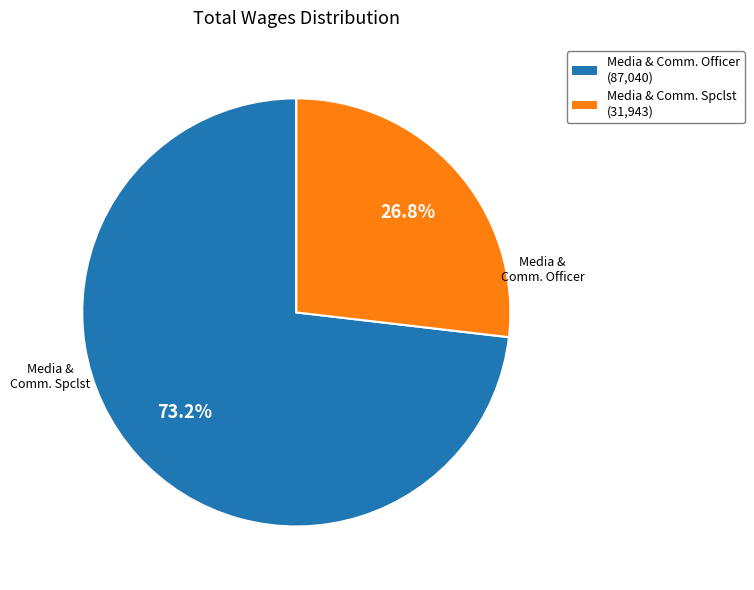

Which has a higher value, Media & Comm. Spclst (31,943) or Media & Comm. Officer (87,040)?

Media & Comm. Officer (87,040)